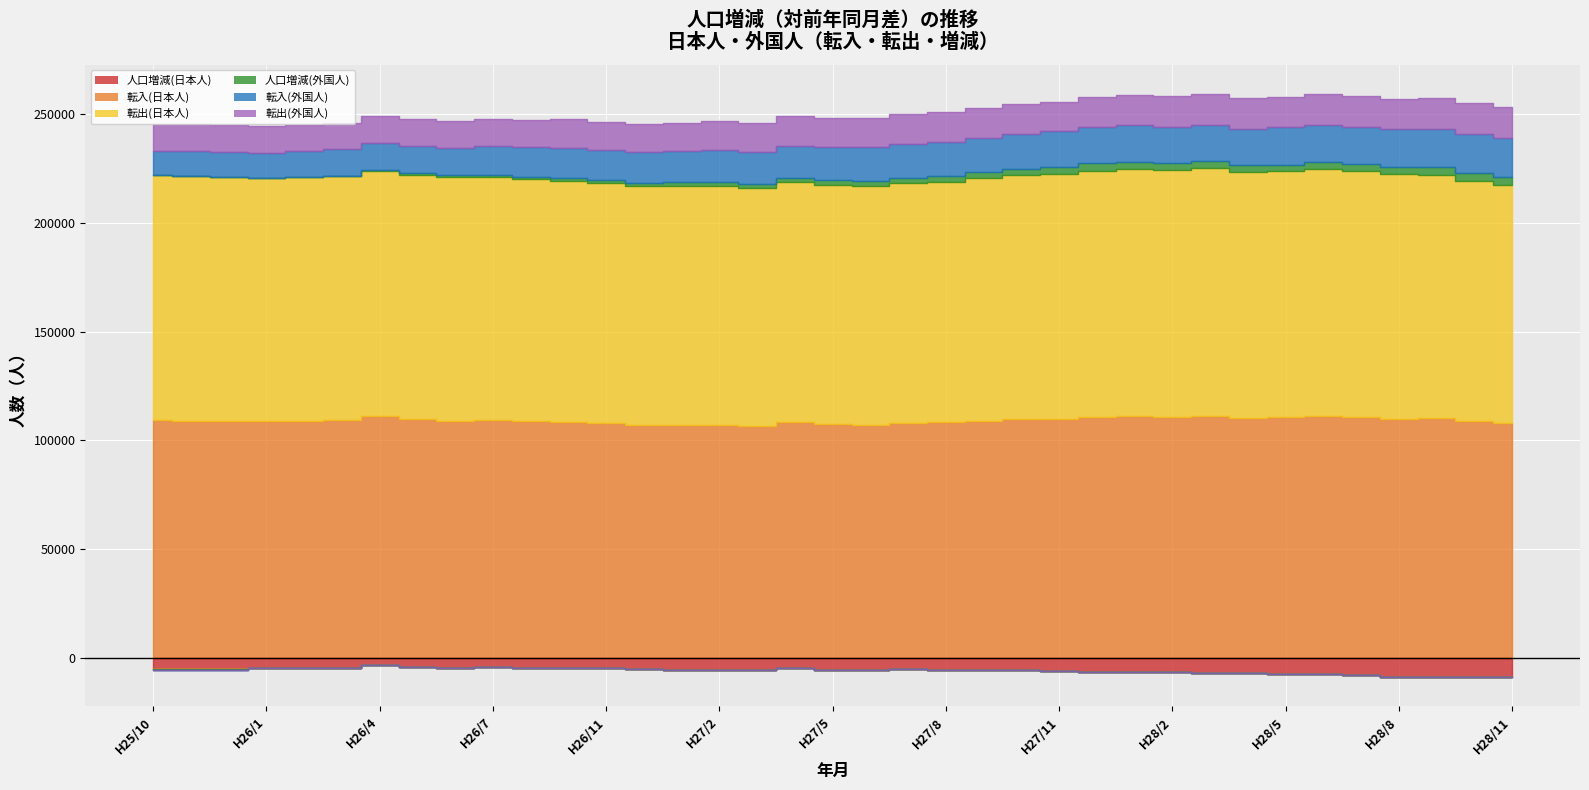

Count the number of data series in this chart.

6